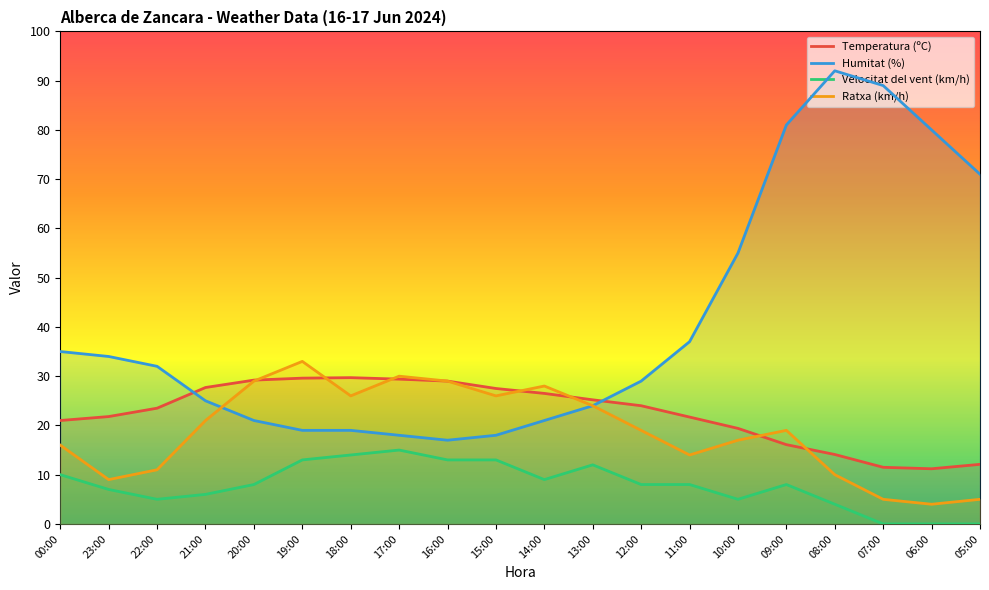

What is the value of the Temperatura (ºC) point at the 12th from the left?

25.2